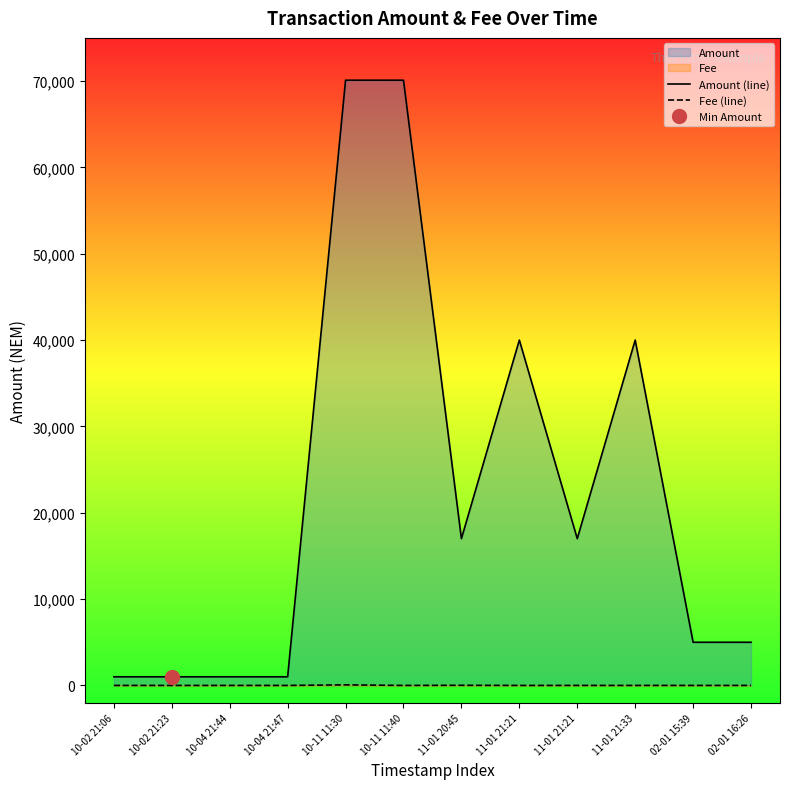

Reading right to left, list all the values displayed in this chart.

Amount (line): 4999	5000	39999	16999	40000	17000	70099	70100	1000	1001	999	1000
Fee (line): 1	1	1	1	1	17	1	70	1	1	1	1